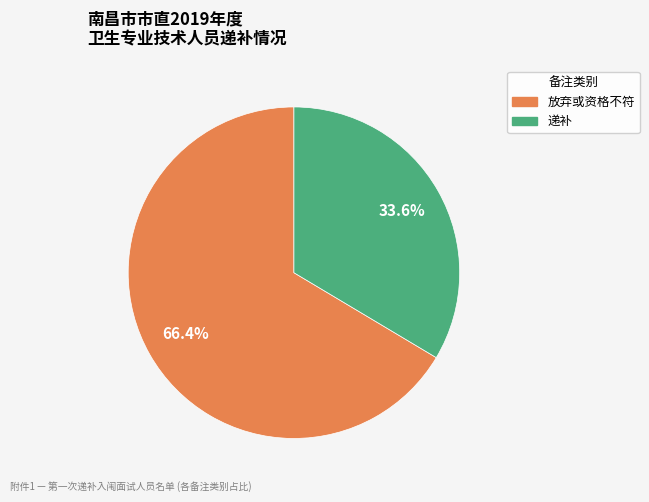

Is there a majority slice in this chart?

Yes